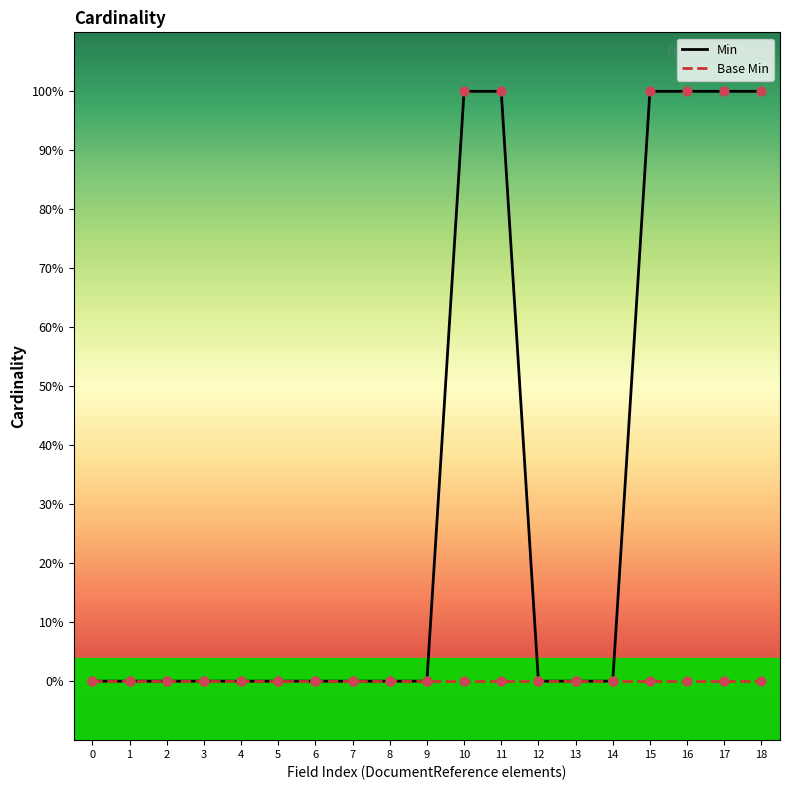

What are all the series names shown in the legend?

Min, Base Min